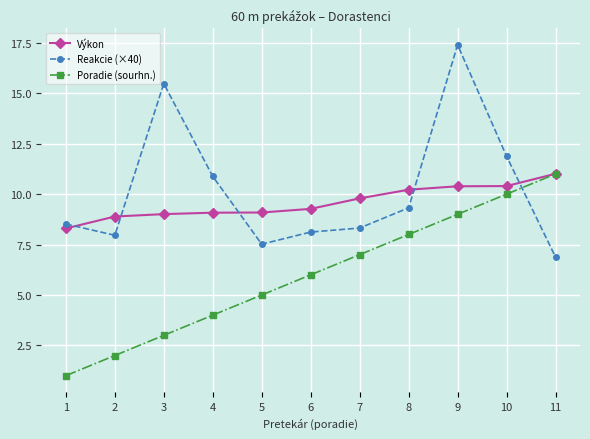

How many times do Poradie (sourhn.) and Reakcie (×40) cross each other?

1